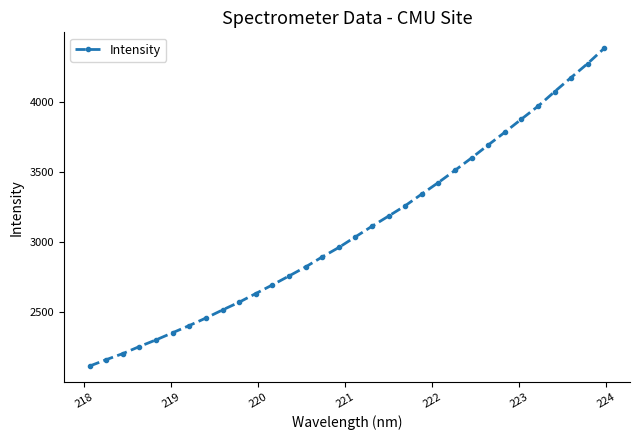

What is the sum of all values?

98835.7